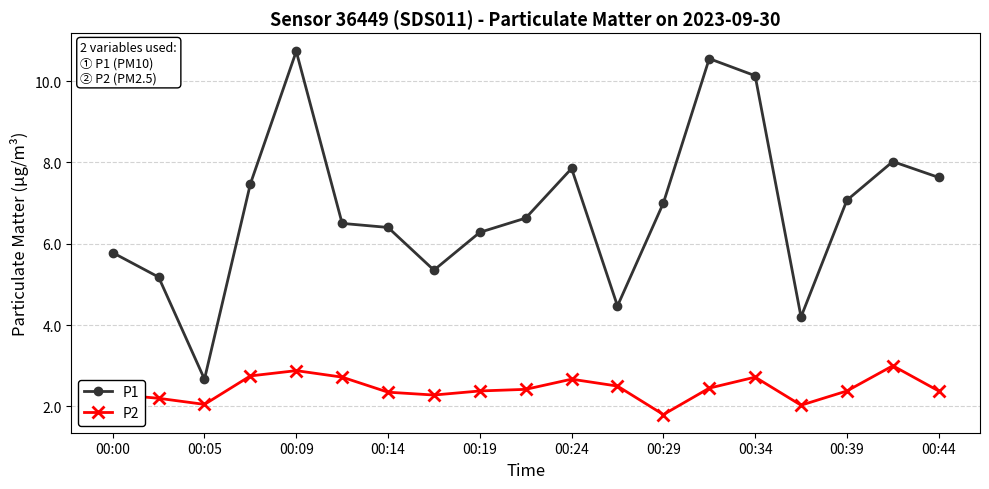

What is the average value of the P1 series?

6.8